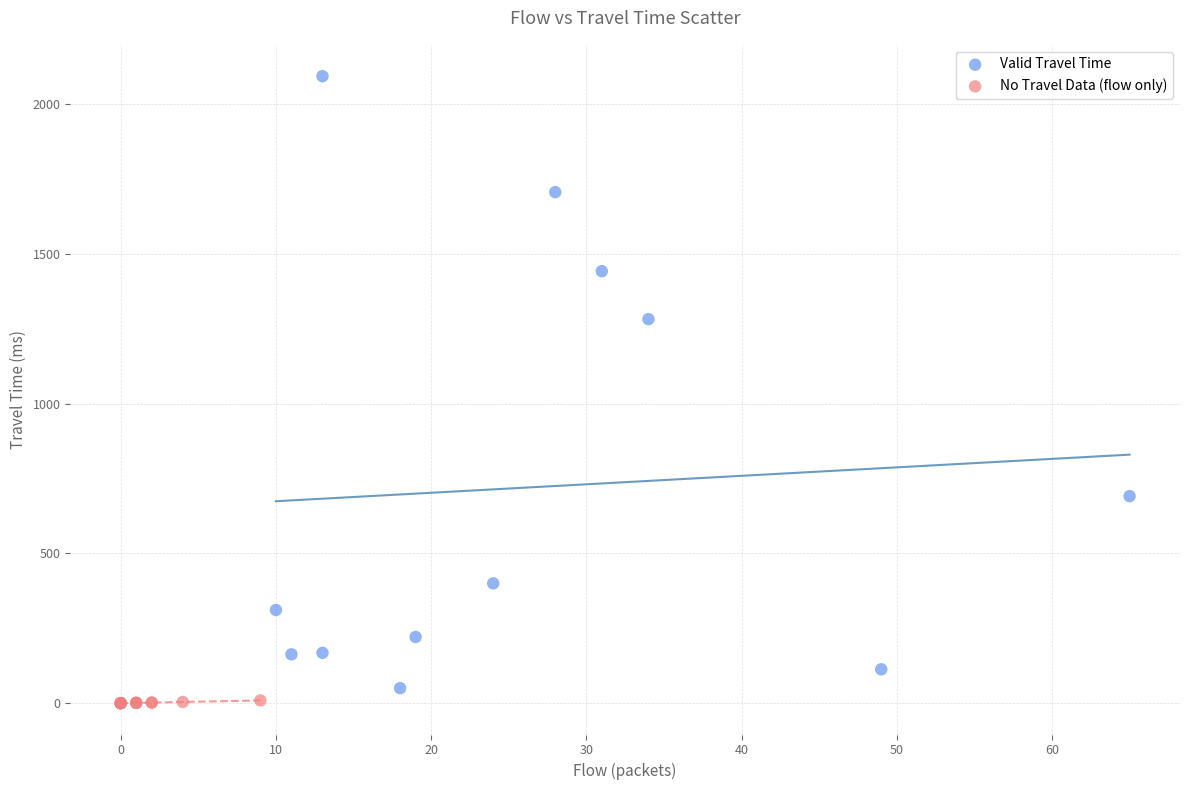

Which series reaches the maximum Y coordinate?

Valid Travel Time